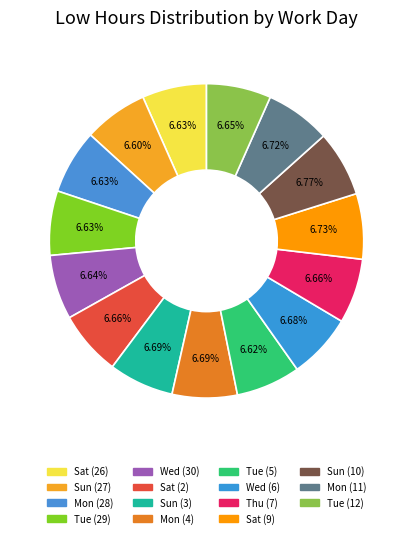

How many slices are in this pie chart?

15